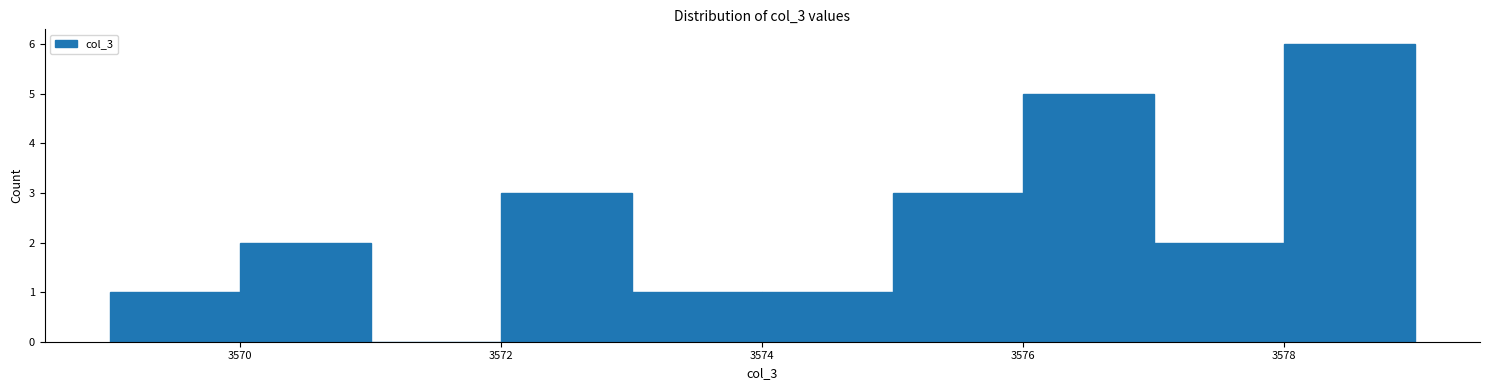

Reading left to right, transcribe this chart: for each bar, give the range it covers on the x-axis and its height. The values are not printed on the chart, so give them approximately, as read against the axis.

3569 to 3570: 1
3570 to 3571: 2
3571 to 3572: 0
3572 to 3573: 3
3573 to 3574: 1
3574 to 3575: 1
3575 to 3576: 3
3576 to 3577: 5
3577 to 3578: 2
3578 to 3579: 6